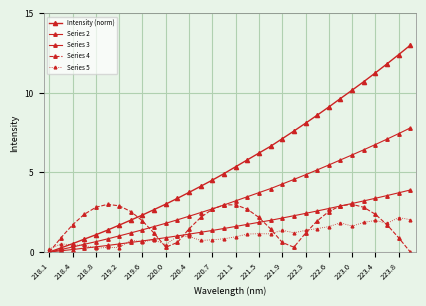

What is the label of the 29th point from the right?

219.2